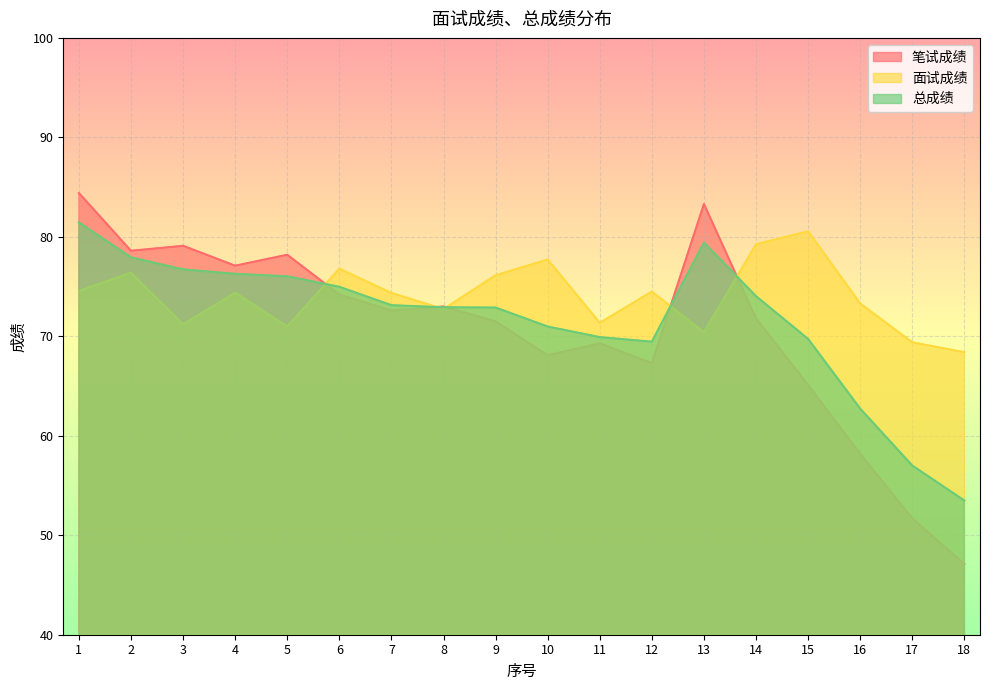

True or false: 笔试成绩 has more than 2 points higher than both neighbors.

True